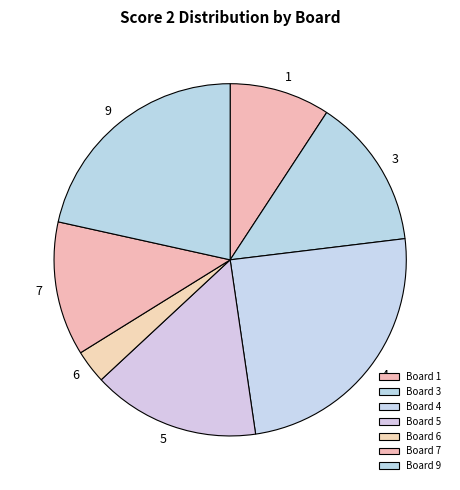

Does any single category account for the majority?

No